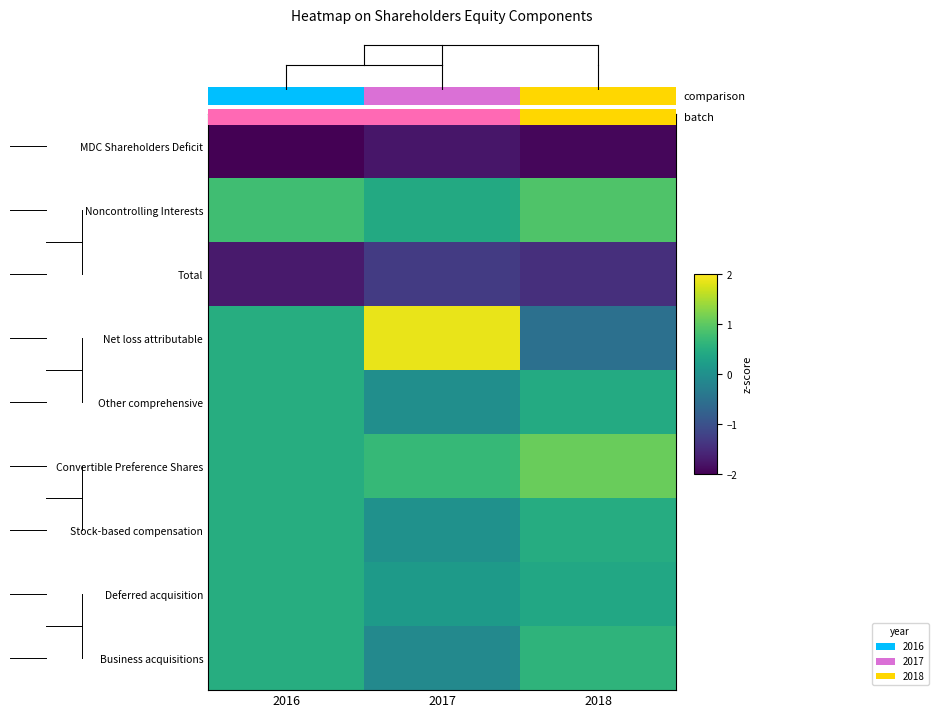

Which has a higher value, 2017 or 2018?

2017